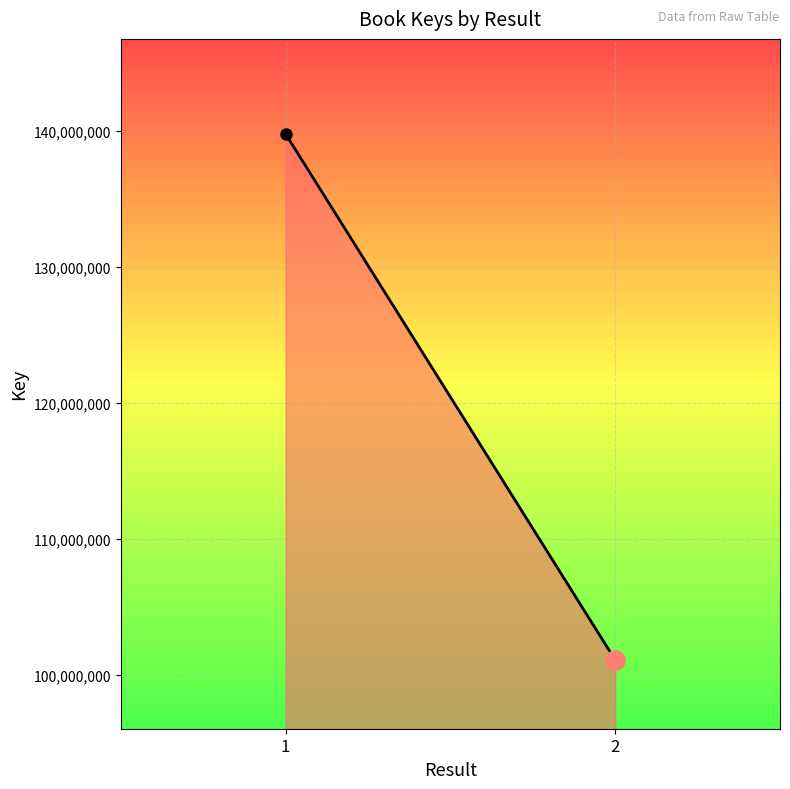

Rank the categories by value from highest to lowest.

1, 2